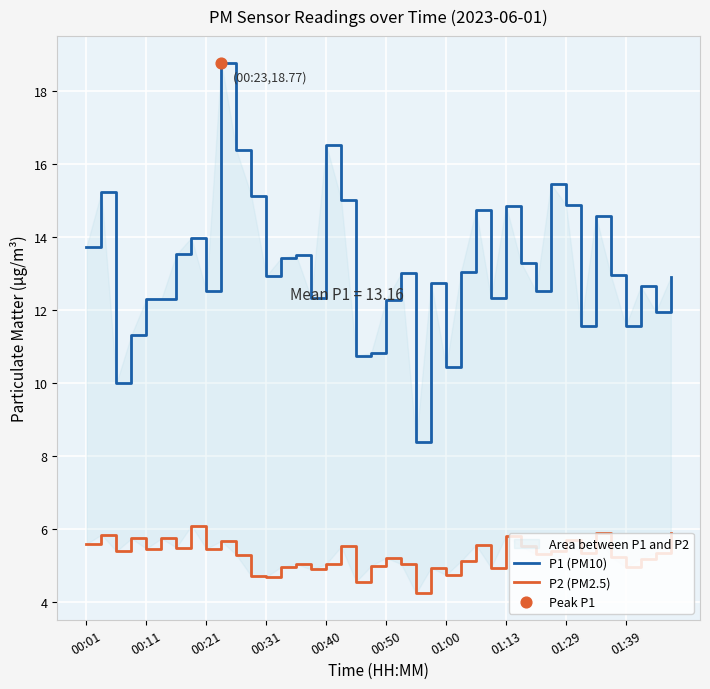

Which series has the largest total across all categories?

P1 (PM10)